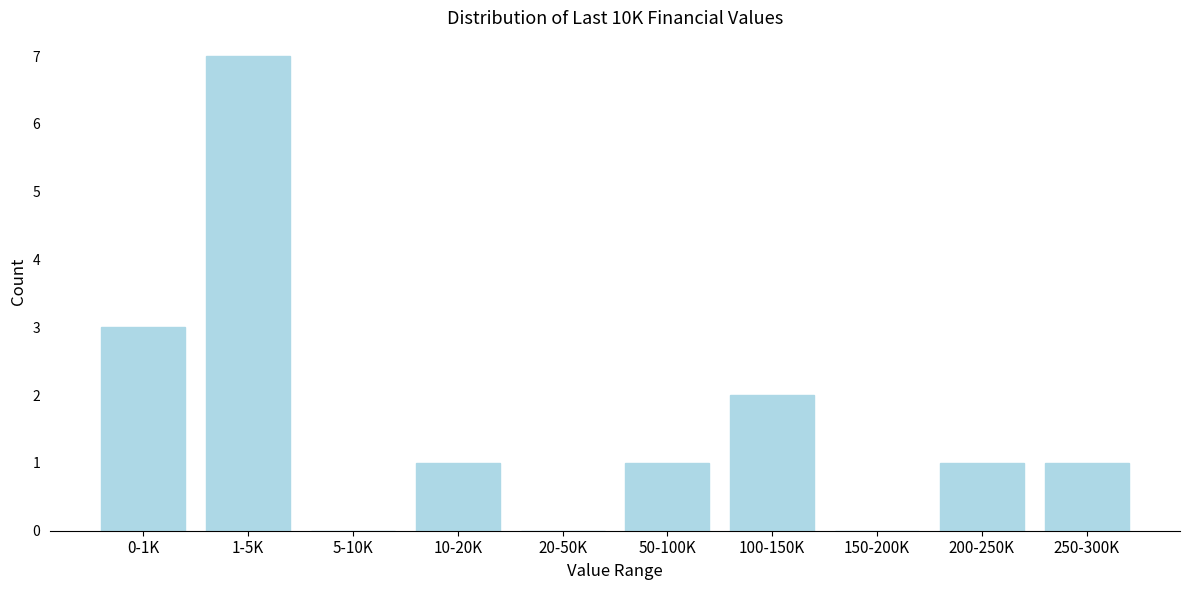

Reading left to right, what are all the values shown in this chart?

0-1K=3	1-5K=7	5-10K=0	10-20K=1	20-50K=0	50-100K=1	100-150K=2	150-200K=0	200-250K=1	250-300K=1